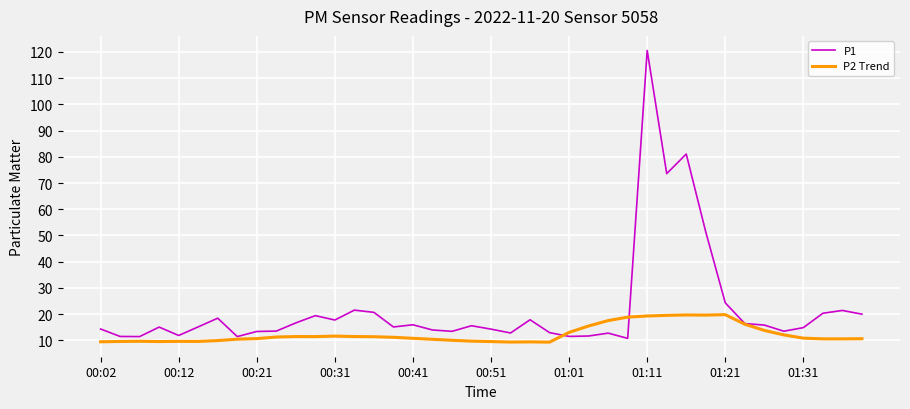

Rank the series by their average value, from highest to lowest.

P1, P2 Trend